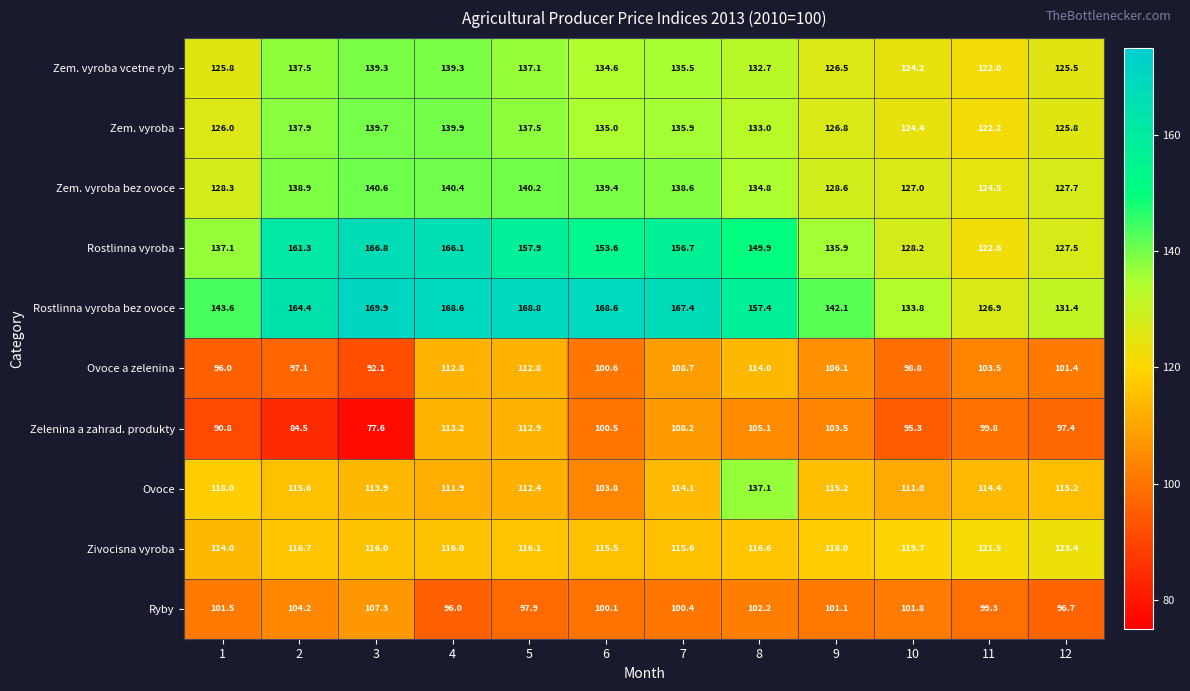

Which series has the widest spread of values?

Rostlinna vyroba